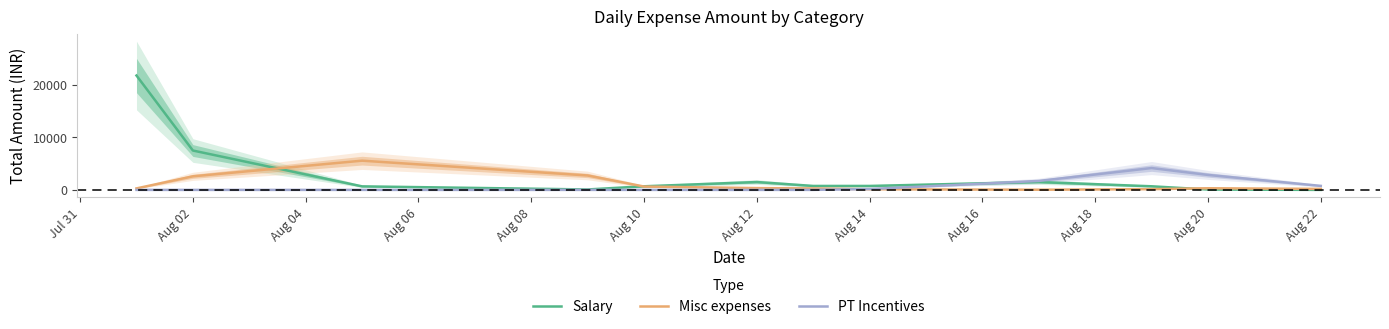

What is the average value of the Salary series?

3000.0